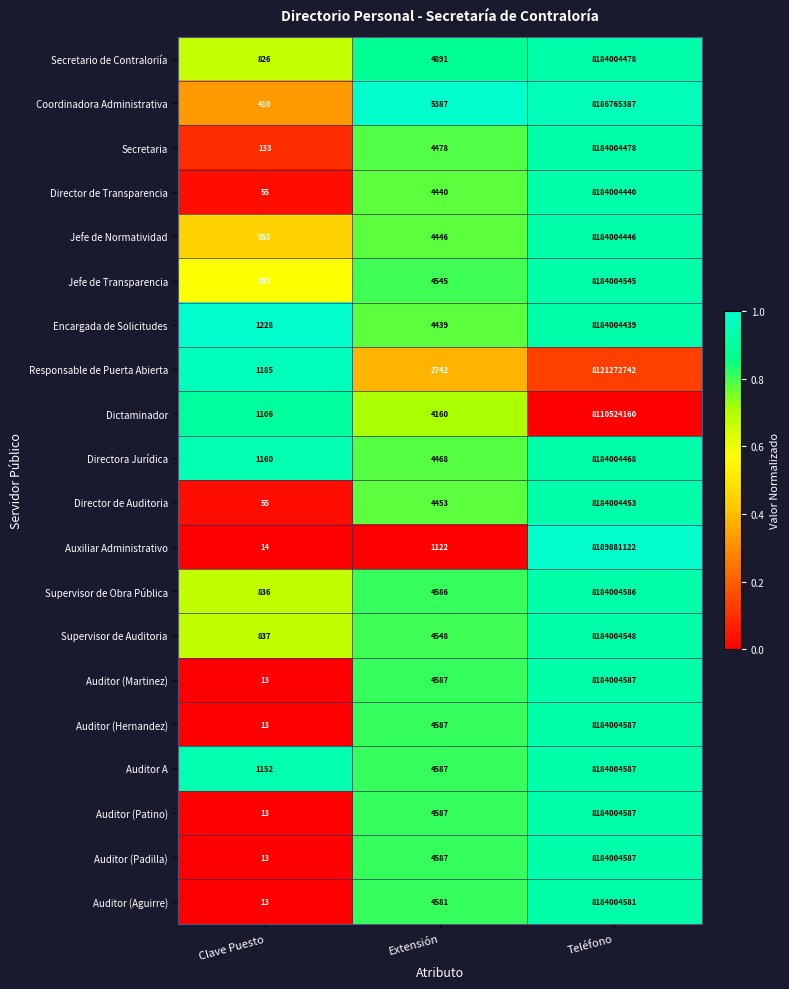

Which label corresponds to the largest value in the chart?

Teléfono